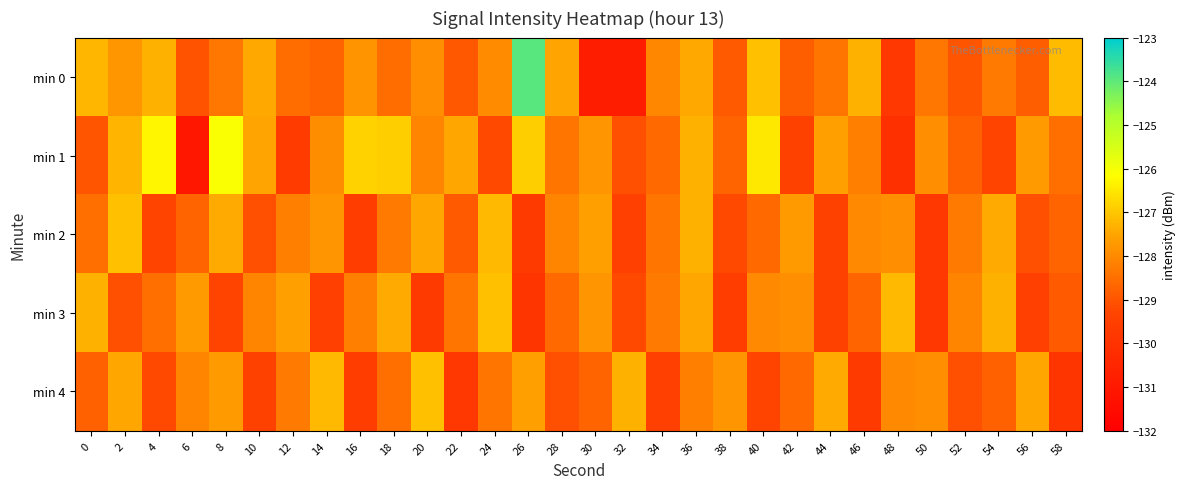

At 16, list the series in order from largest to smallest.

min 1, min 0, min 3, min 2, min 4